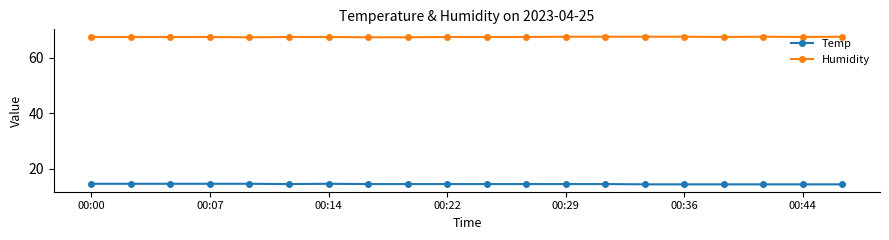

What is the average value of the Humidity series?

67.5